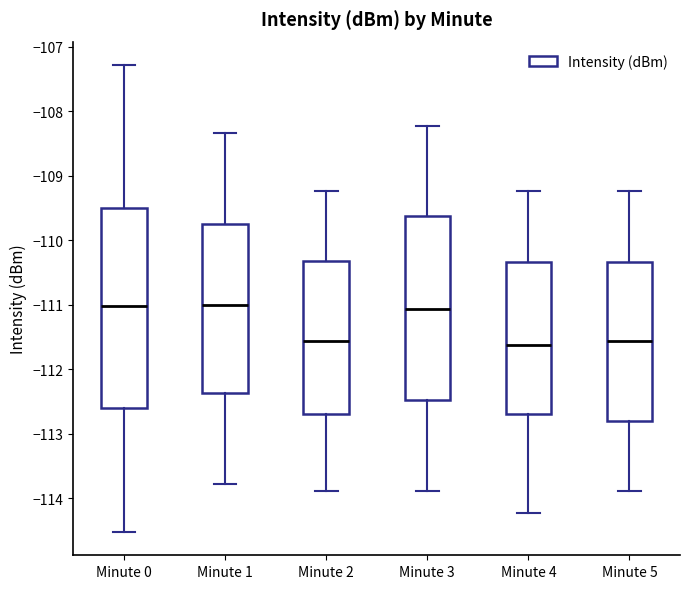

Reading left to right, transcribe this box plot: for each box, give where its median line is, the range the box spans, and where its two whiskers end, as read against the y-axis. The values are not printed on the chart, so give them approximately, as read against the axis.

Minute 0: median -111.0, box -112.6 to -109.5, whiskers -114.5 to -107.3
Minute 1: median -111.0, box -112.4 to -109.8, whiskers -113.8 to -108.3
Minute 2: median -111.6, box -112.7 to -110.3, whiskers -113.9 to -109.2
Minute 3: median -111.1, box -112.5 to -109.6, whiskers -113.9 to -108.2
Minute 4: median -111.6, box -112.7 to -110.3, whiskers -114.2 to -109.2
Minute 5: median -111.6, box -112.8 to -110.3, whiskers -113.9 to -109.2